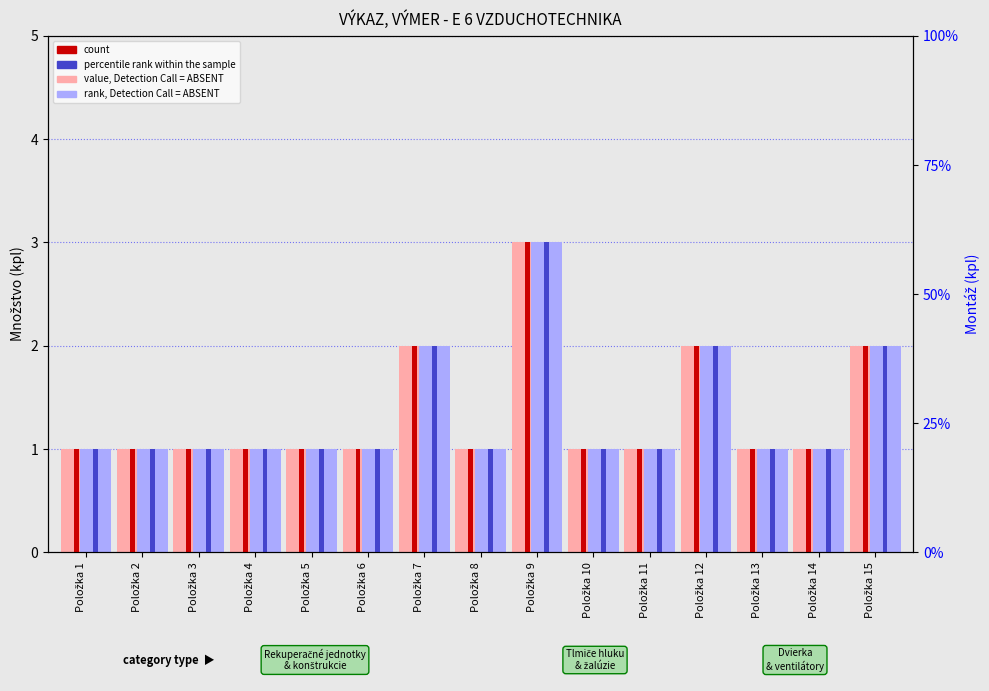

At Položka 3, list the series in order from smallest to largest.

value, Detection Call = ABSENT, rank, Detection Call = ABSENT, count, percentile rank within the sample